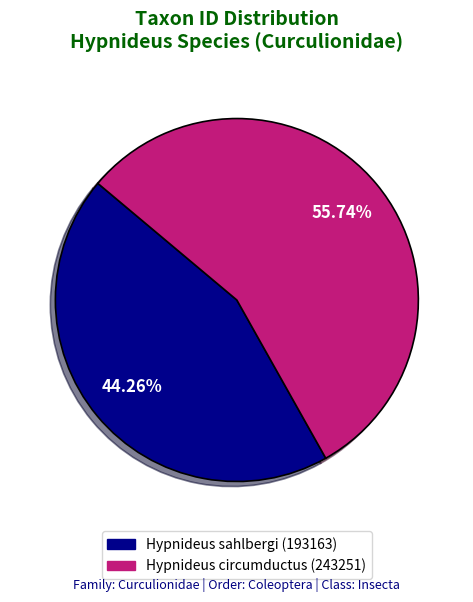

To the nearest percent, what is the combined percentage of Hypnideus sahlbergi (193163) and Hypnideus circumductus (243251)?

100%